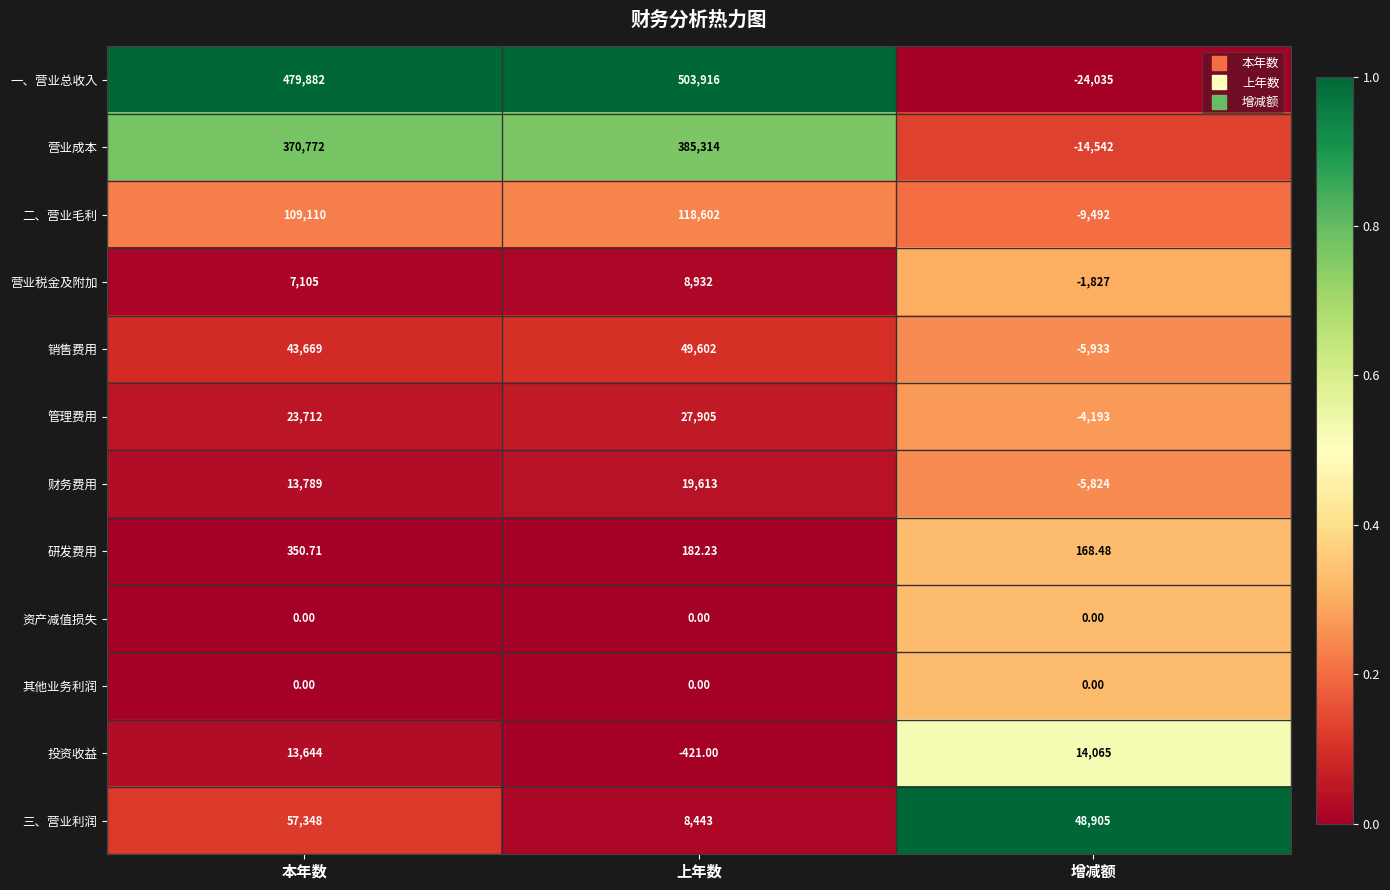

How many data points does each series have?

3